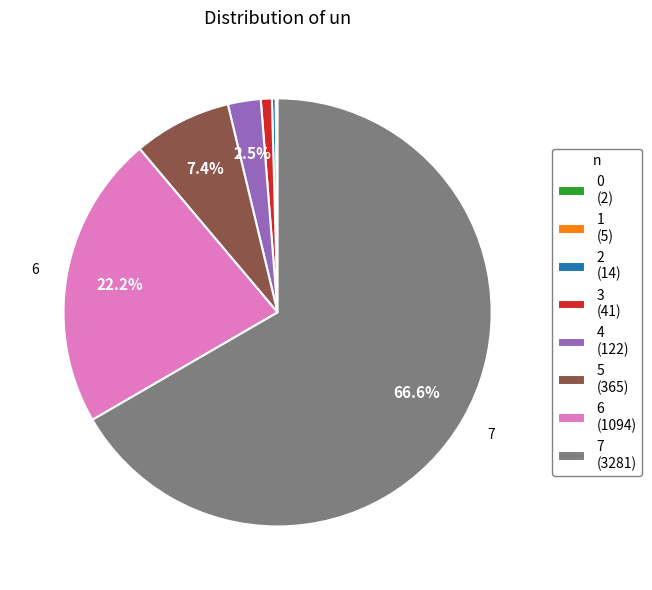

Is there any slice that represents more than half of the pie?

Yes